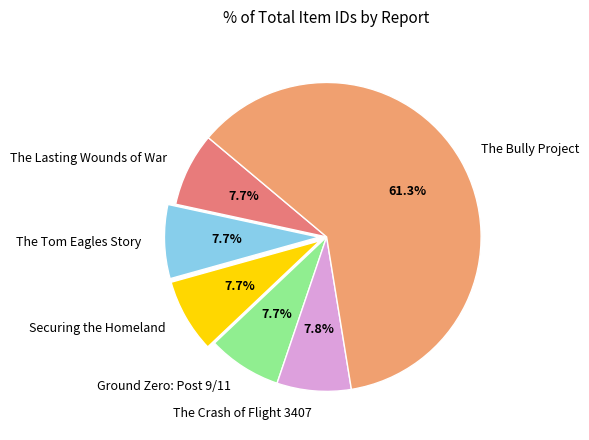

To the nearest percent, what is the average slice percentage?

17%